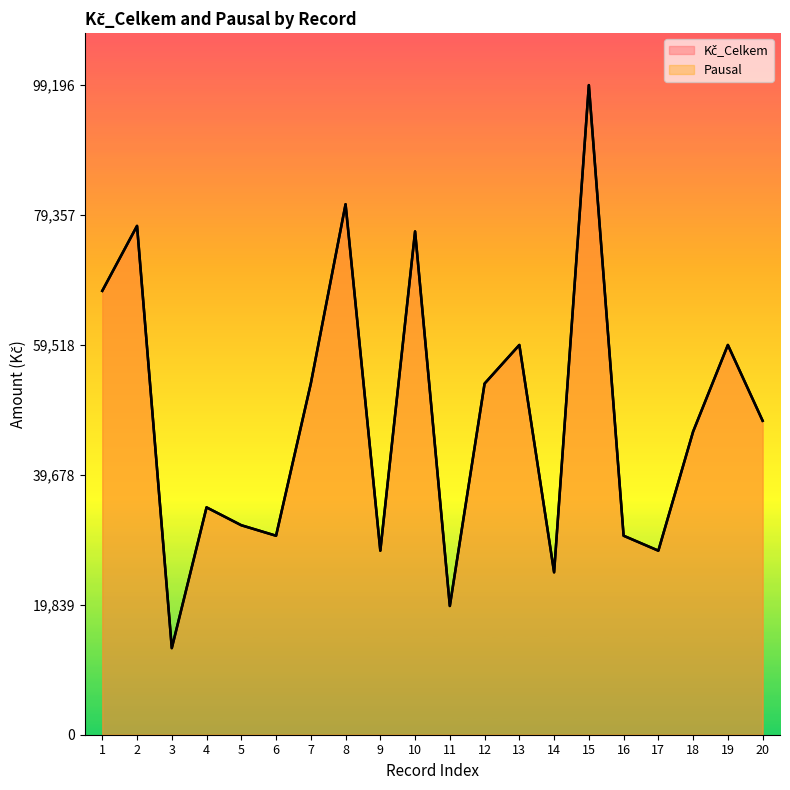

True or false: Pausal and Kč_Celkem cross at least once.

False